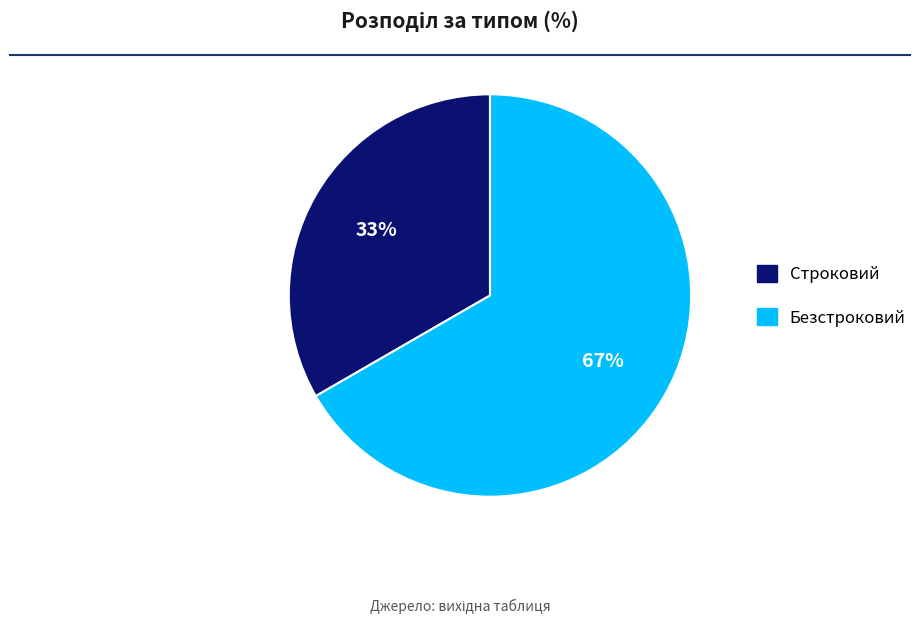

To the nearest percent, what is the combined percentage of Строковий and Безстроковий?

100%